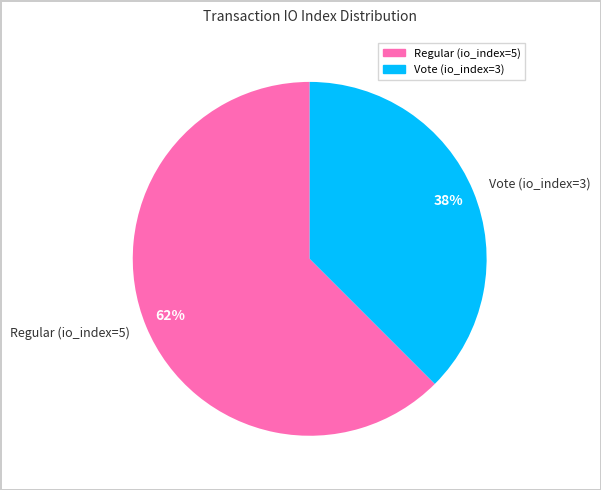

What is the smallest slice in the pie chart?

Vote (io_index=3)